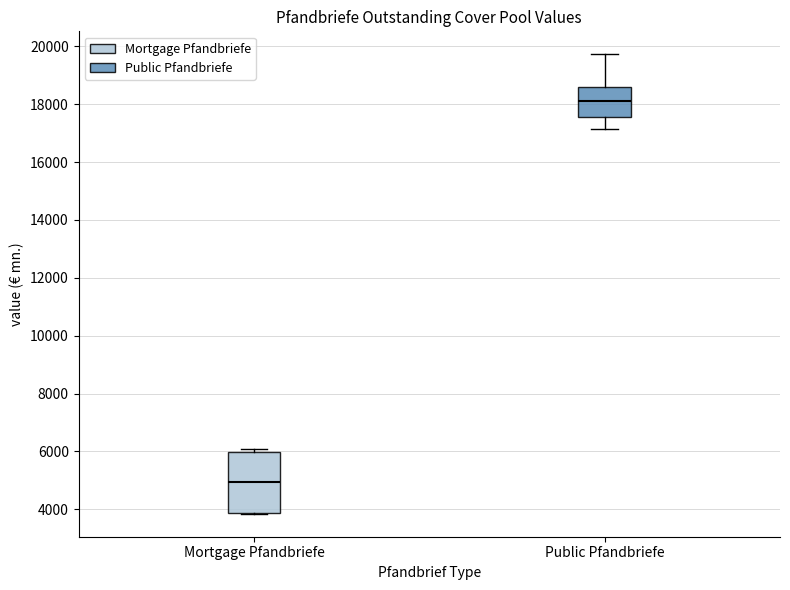

Which box is the tallest, from its lower edge to its upper edge?

Mortgage Pfandbriefe